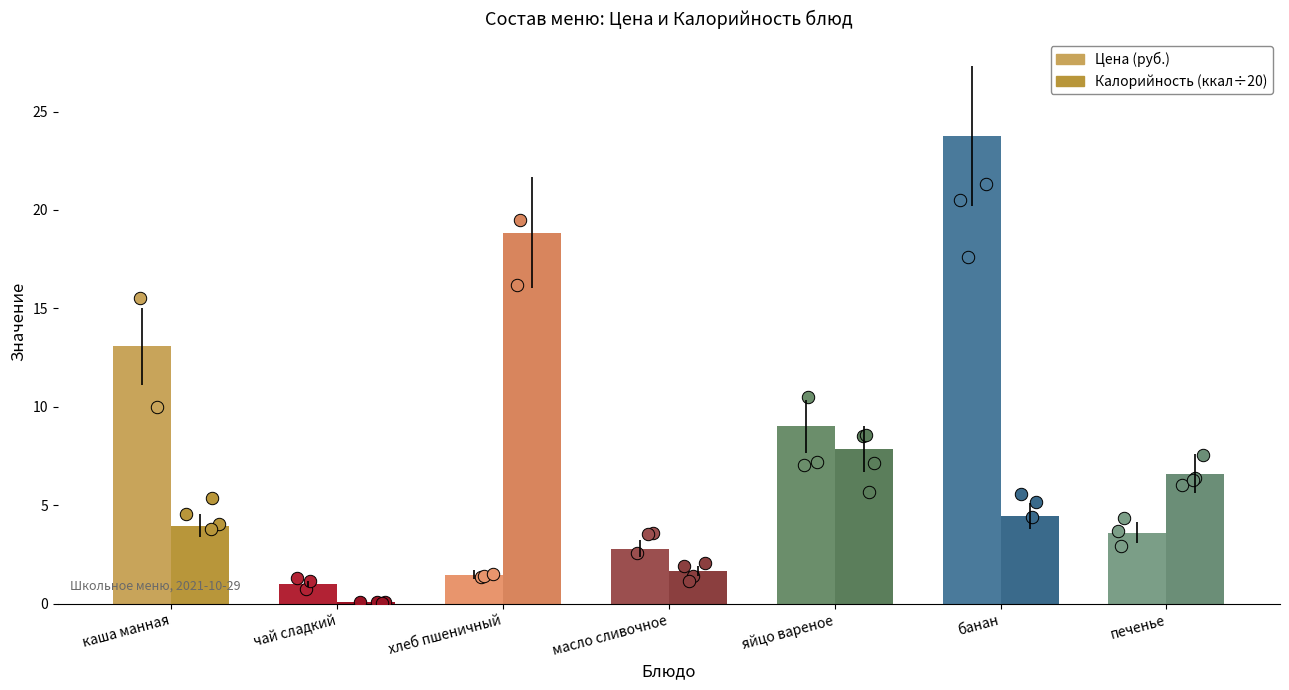

Which series has the largest Y range (max minus min)?

Цена